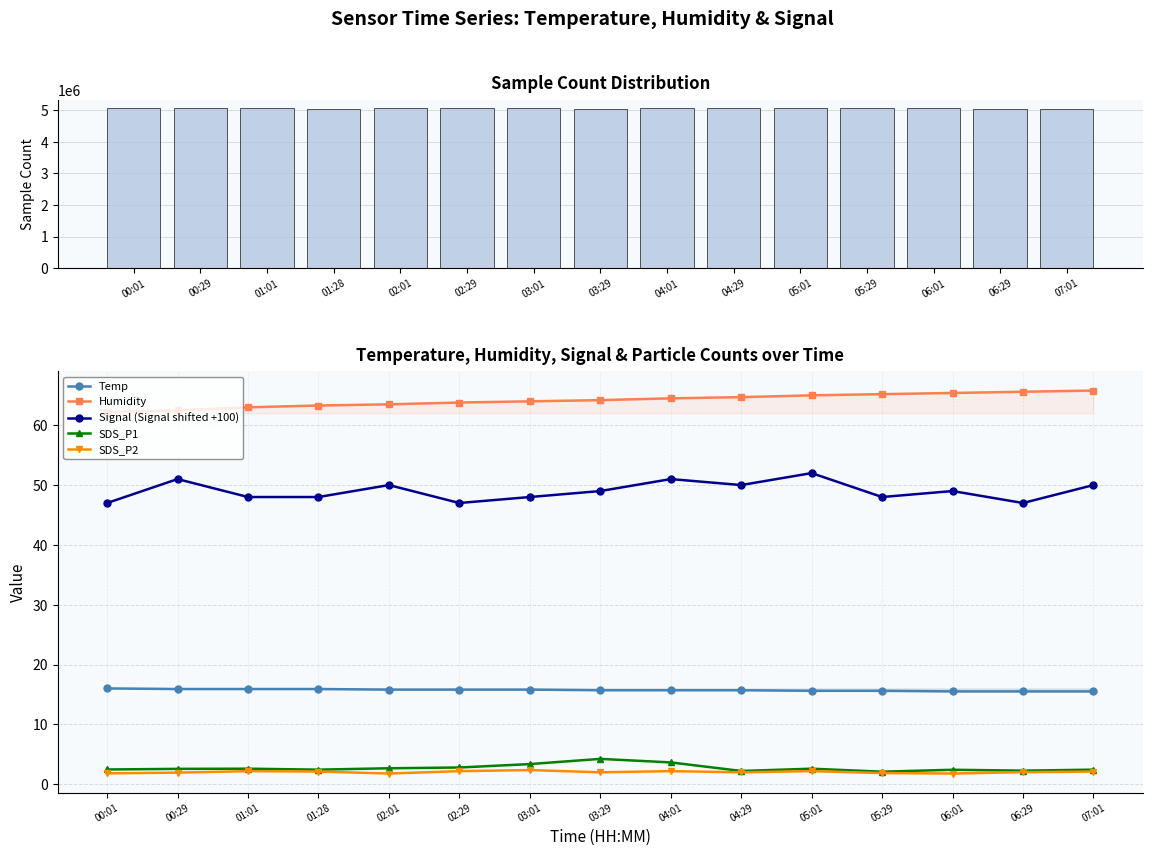

Reading right to left, transcribe all the data shown in this chart.

Samples: 5054357.0	5052469.0	5075866.0	5059895.0	5075940.0	5081437.0	5079451.0	5041030.0	5075559.0	5078818.0	5065349.0	5054357.0	5071120.0	5059386.0	5075636.0
Temp: 15.5	15.5	15.5	15.6	15.6	15.7	15.7	15.7	15.8	15.8	15.8	15.9	15.9	15.9	16.0
Humidity: 65.8	65.6	65.4	65.2	65.0	64.7	64.5	64.2	64.0	63.8	63.5	63.3	63.0	62.5	62.2
Signal (Signal shifted +100): 50.0	47.0	49.0	48.0	52.0	50.0	51.0	49.0	48.0	47.0	50.0	48.0	48.0	51.0	47.0
SDS_P1: 2.4	2.2	2.4	2.1	2.6	2.2	3.6	4.2	3.4	2.8	2.6	2.4	2.6	2.5	2.5
SDS_P2: 2.1	2.0	1.8	1.9	2.2	2.0	2.2	2.0	2.4	2.2	1.8	2.1	2.2	1.9	1.8